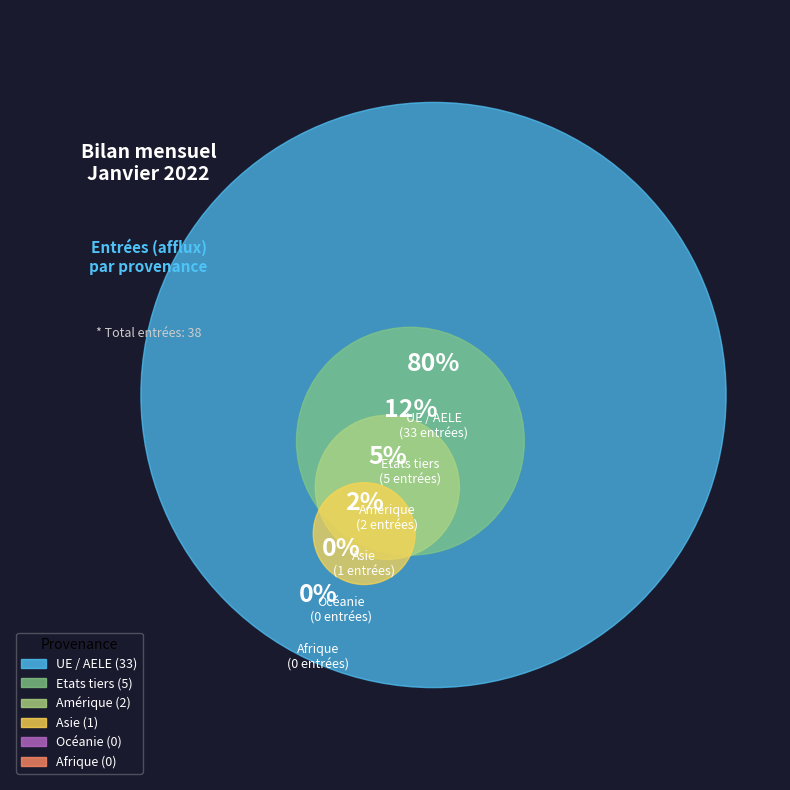

To the nearest percent, what is the average slice percentage?

17%